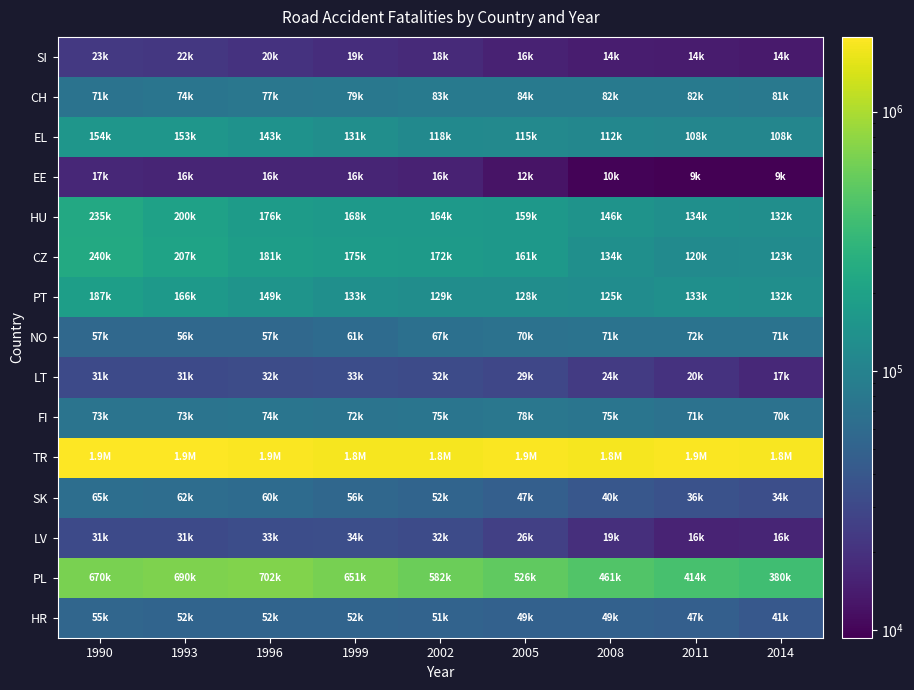

What is the spread (max minus min) of values at 2008?

1812408